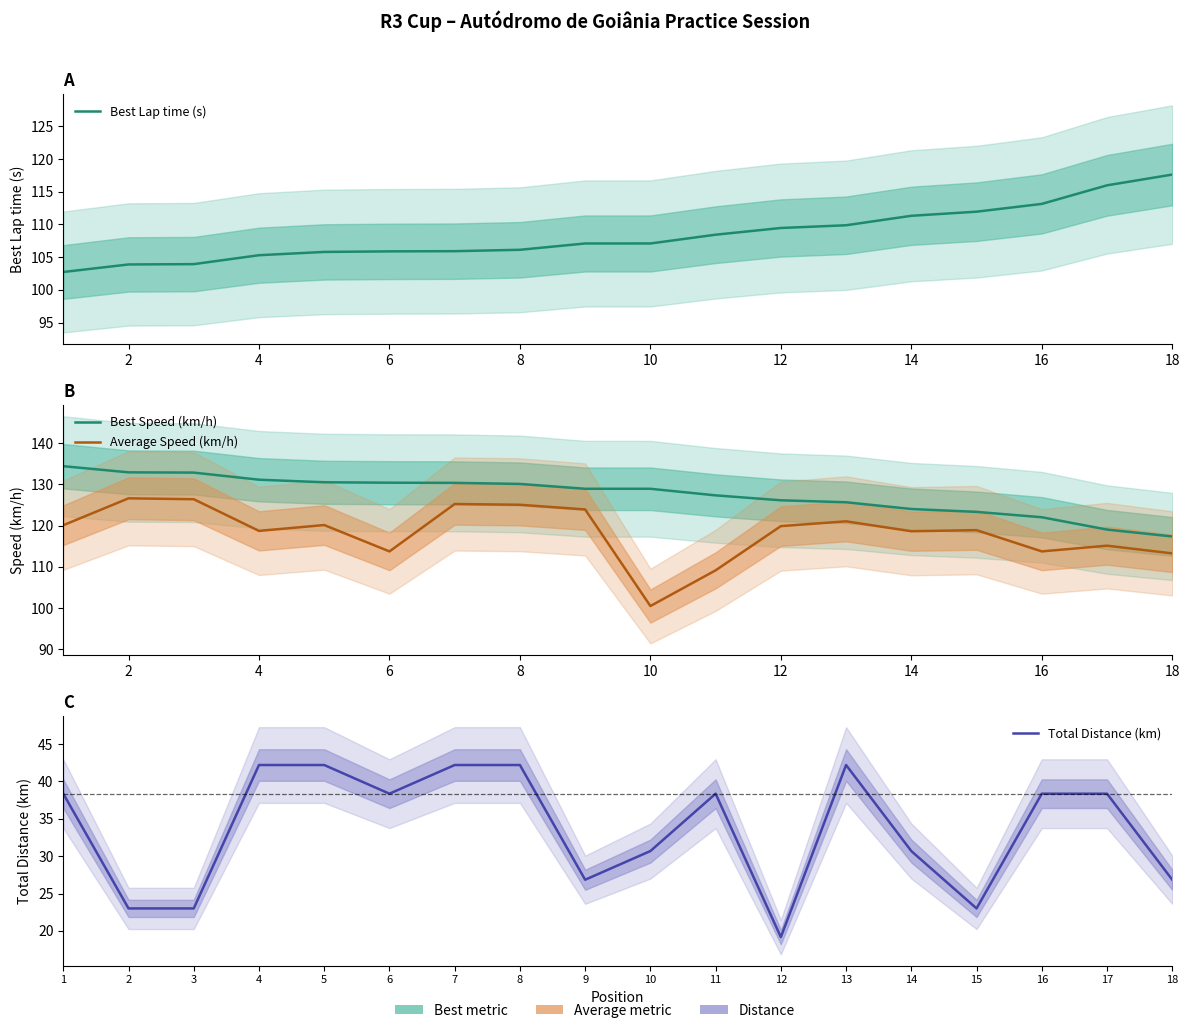

True or false: Average Speed (km/h) and Best Speed (km/h) cross at least once.

False